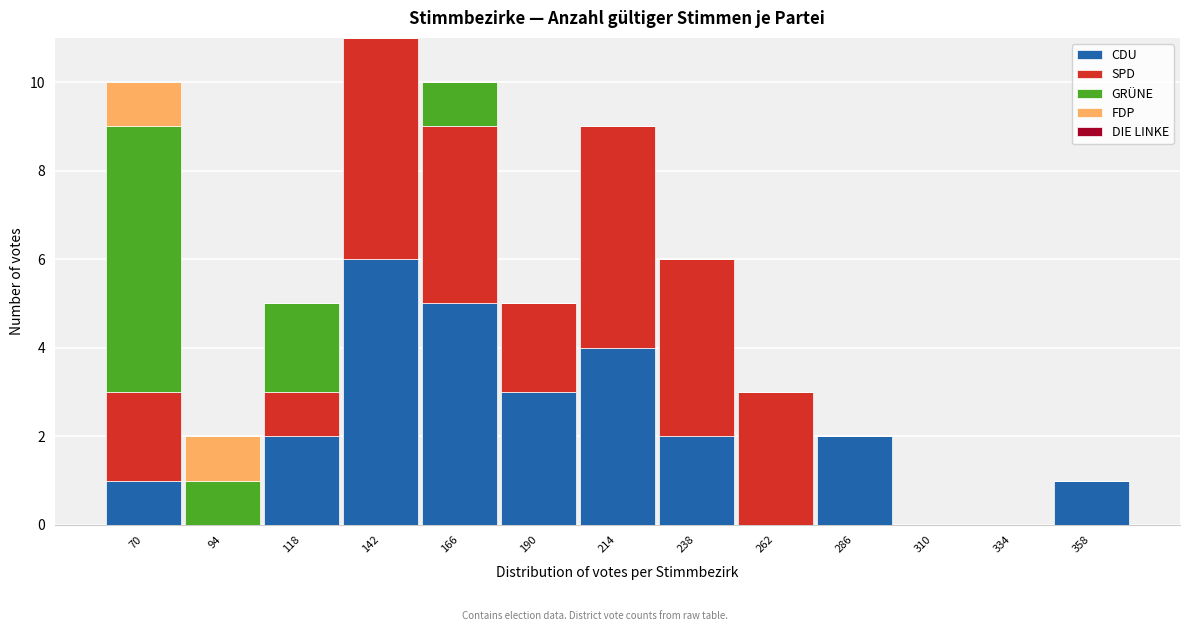

True or false: CDU has a value of 0 at 334.

True